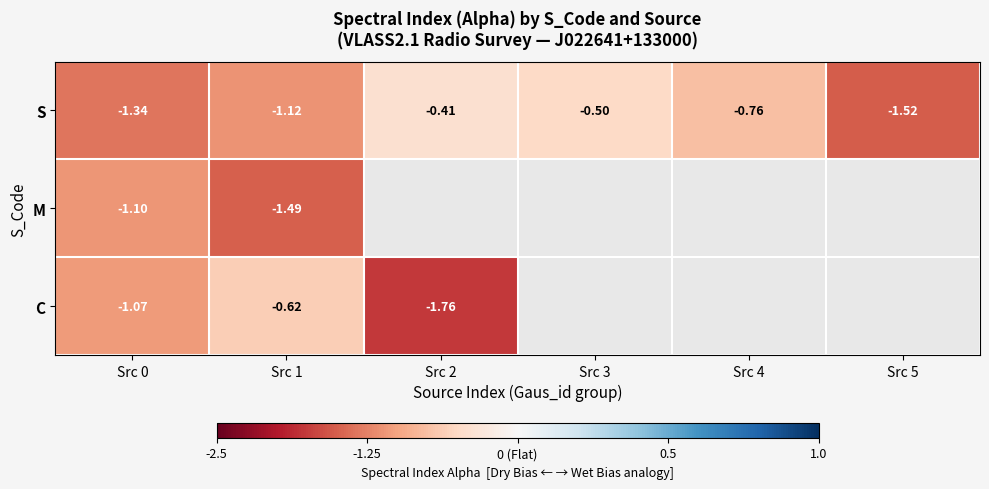

At Src 1, list the series in order from largest to smallest.

C, S, M